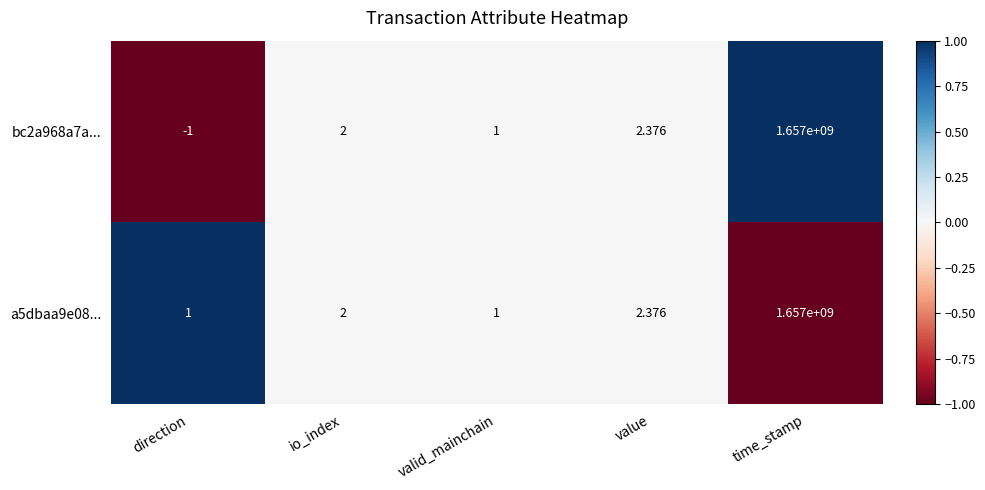

At which category does the chart reach its minimum across all series?

direction